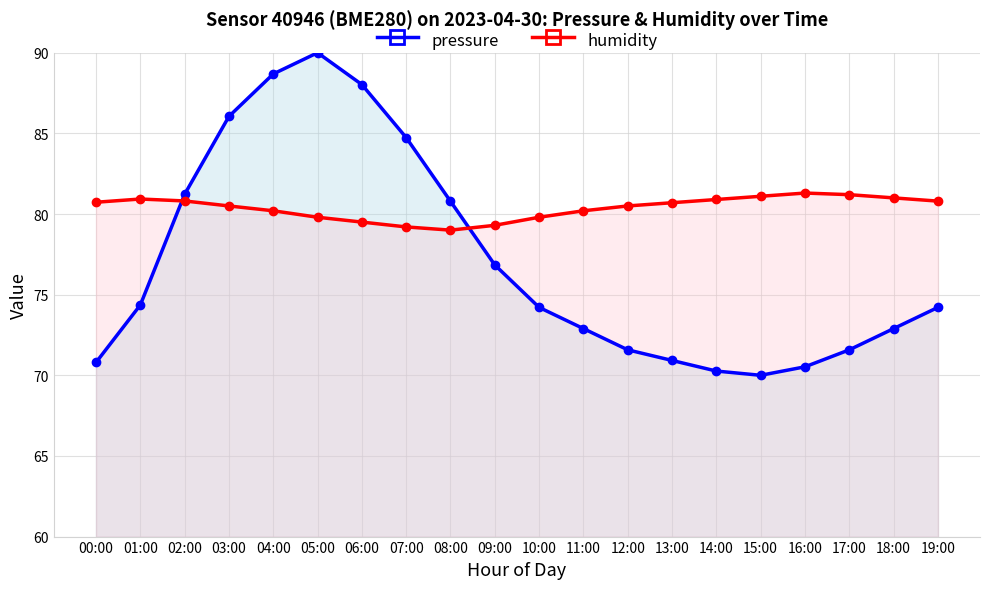

How many intersections are there between pressure and humidity?

2